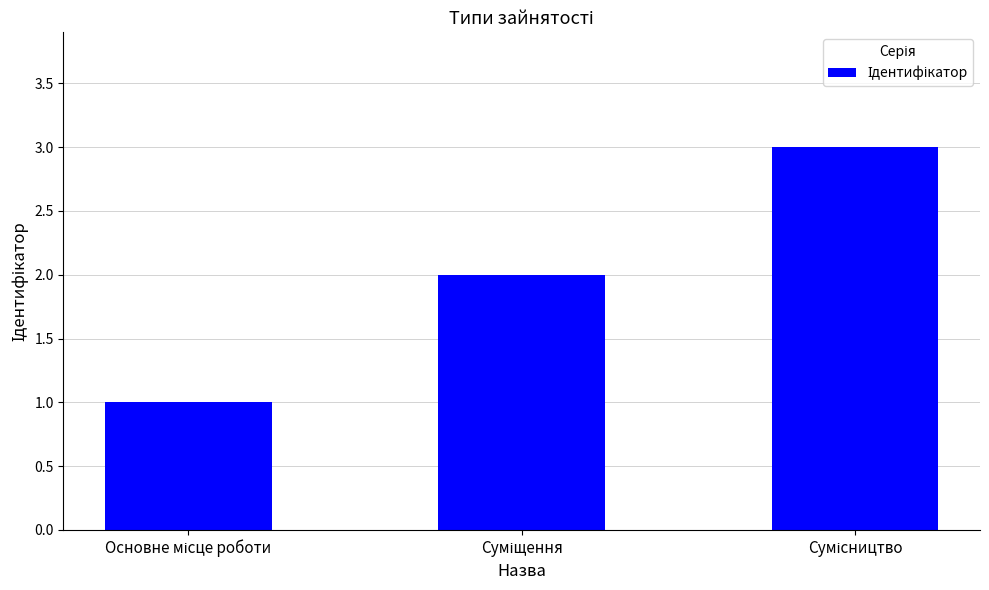

What is the maximum value shown in the chart?

3